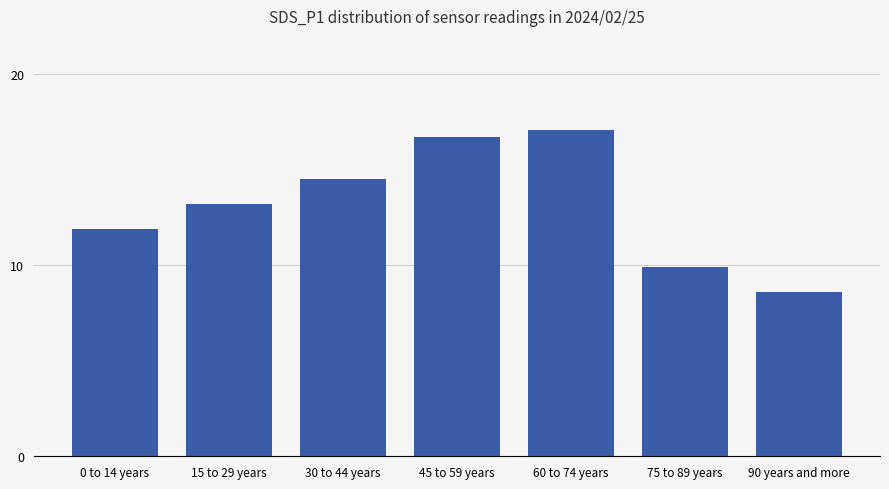

What is the ratio of the value at 0 to 14 years to the value at 75 to 89 years?

1.2